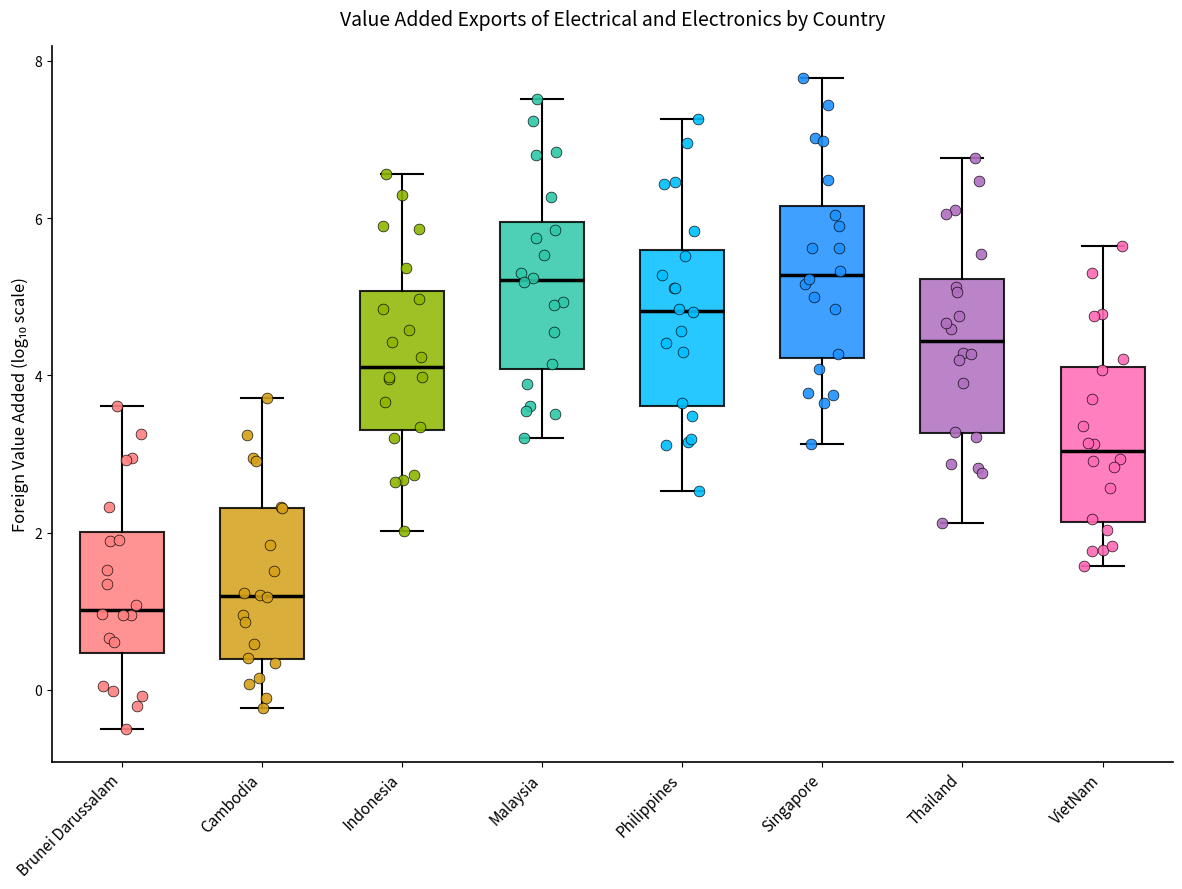

Reading left to right, transcribe this box plot: for each box, give where its median line is, the range the box spans, and where its two whiskers end, as read against the y-axis. The values are not printed on the chart, so give them approximately, as read against the axis.

Brunei Darussalam: median 1.0, box 0.4 to 2.0, whiskers -0.6 to 3.6
Cambodia: median 1.2, box 0.4 to 2.4, whiskers -0.2 to 3.8
Indonesia: median 4.2, box 3.4 to 5.0, whiskers 2.0 to 6.6
Malaysia: median 5.2, box 4.0 to 6.0, whiskers 3.2 to 7.6
Philippines: median 4.8, box 3.6 to 5.6, whiskers 2.6 to 7.2
Singapore: median 5.2, box 4.2 to 6.2, whiskers 3.2 to 7.8
Thailand: median 4.4, box 3.2 to 5.2, whiskers 2.2 to 6.8
VietNam: median 3.0, box 2.2 to 4.2, whiskers 1.6 to 5.6